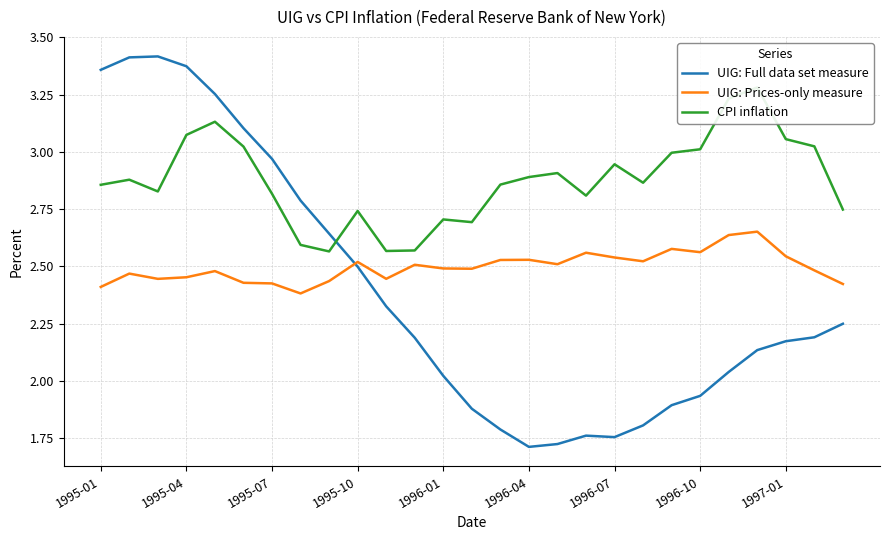

True or false: UIG: Prices-only measure and CPI inflation intersect in this chart.

False